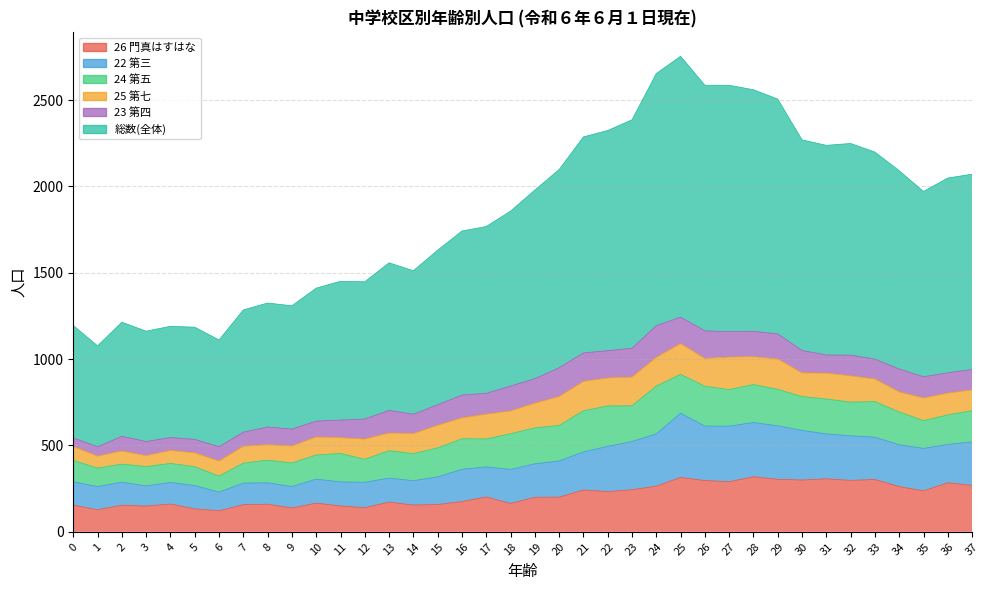

Which category has the lowest value in the 総数(全体) series?

1